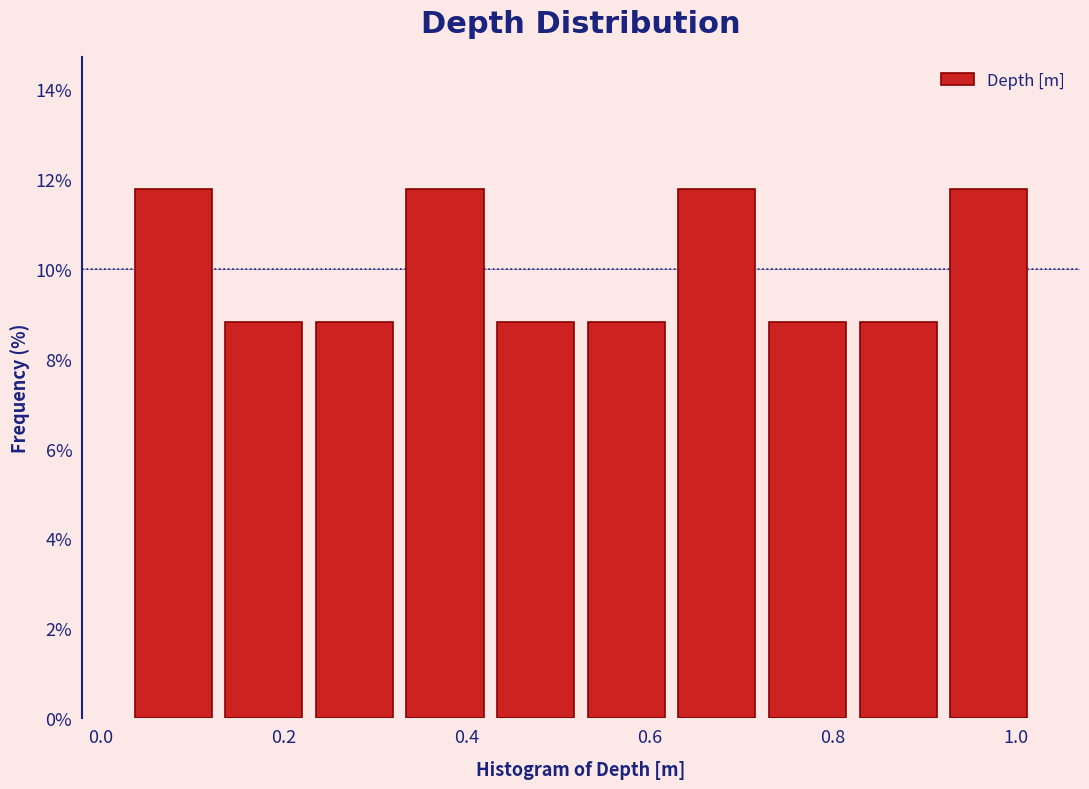

What is the height of the bar covering 0.22 to 0.32 on the x-axis? Neither the bar edges nor the heights are printed on the chart, so give them approximately, as read against the axes.

8.8